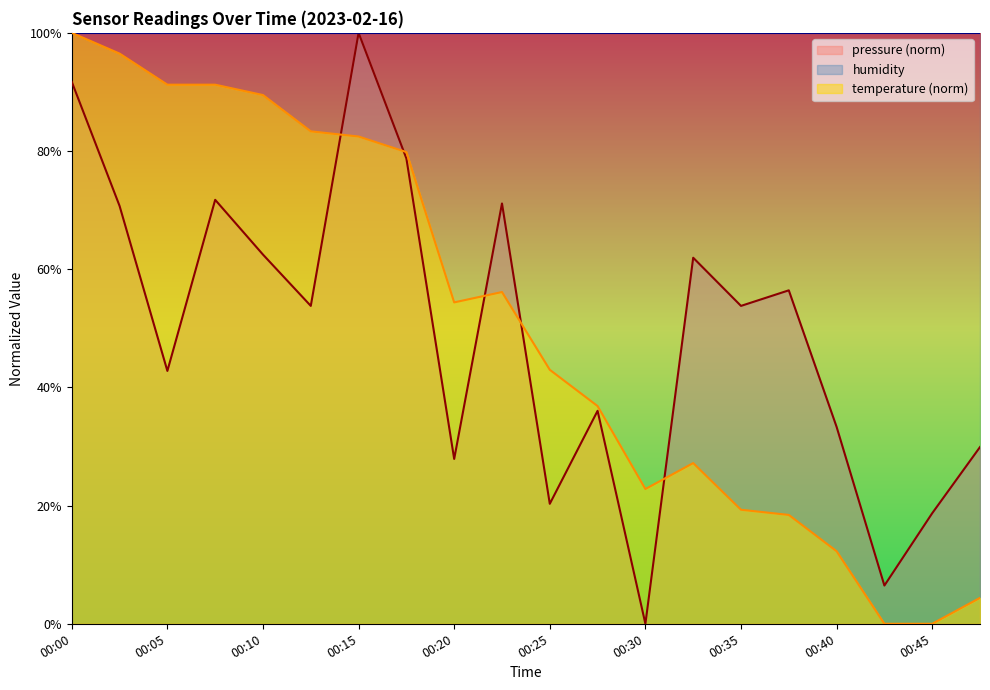

Where do temperature and pressure first cross each other?

00:12 and 00:15